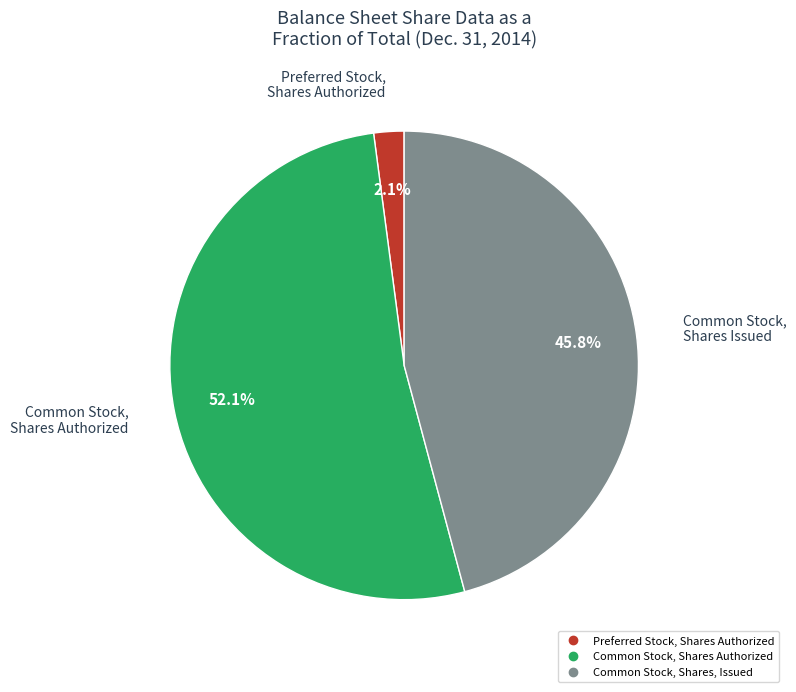

Is there a majority slice in this chart?

Yes